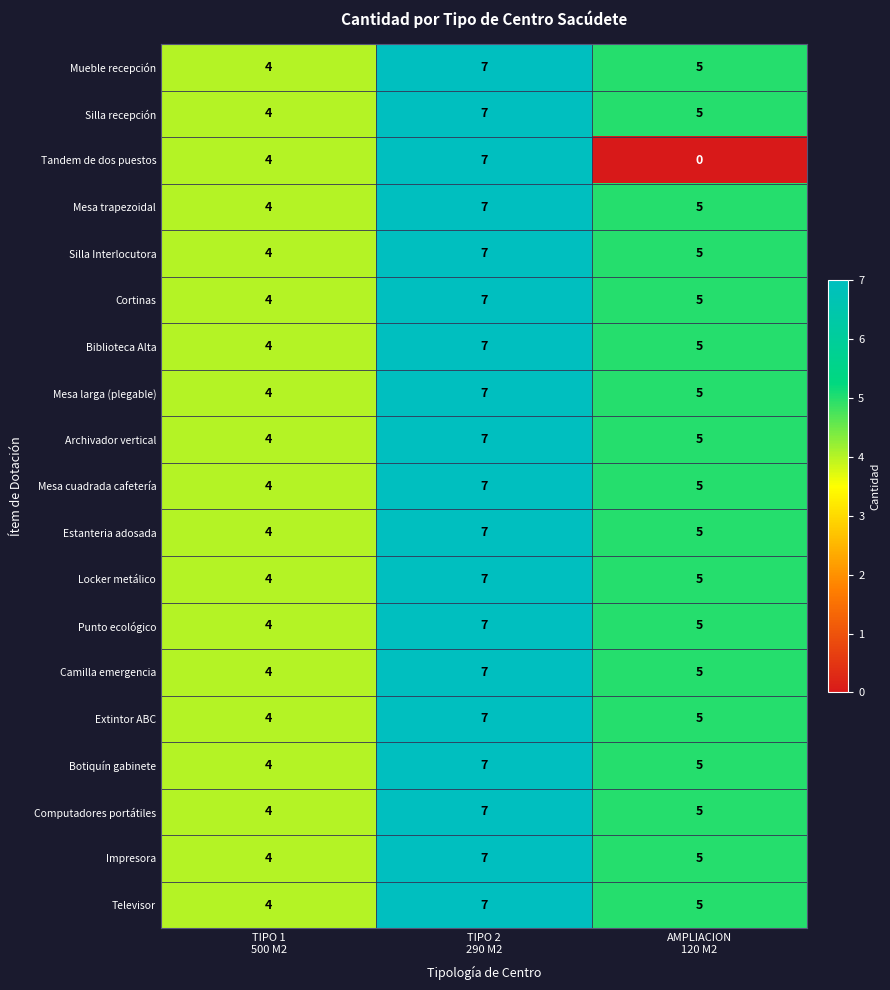

What is the average value of the Camilla emergencia series?

5